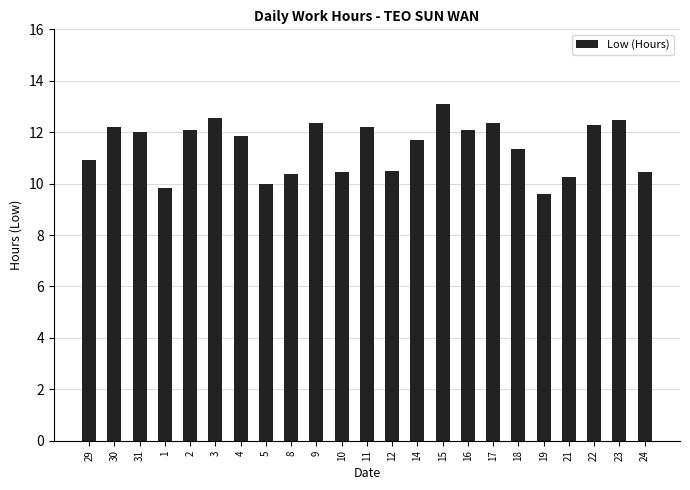

Between 9 and 15, which is larger?

15